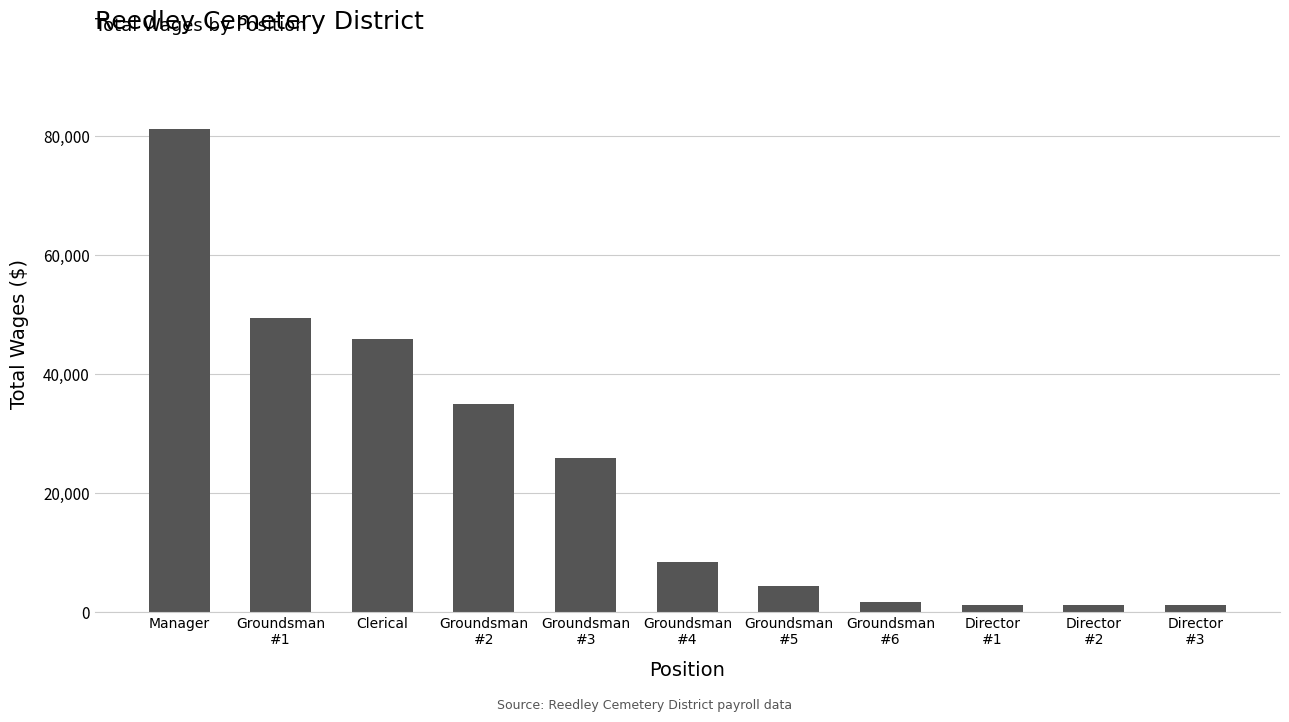

Reading left to right, what are all the values shown in this chart?

81227	49548	45927	34998	25909	8424	4362	1620	1200	1200	1200